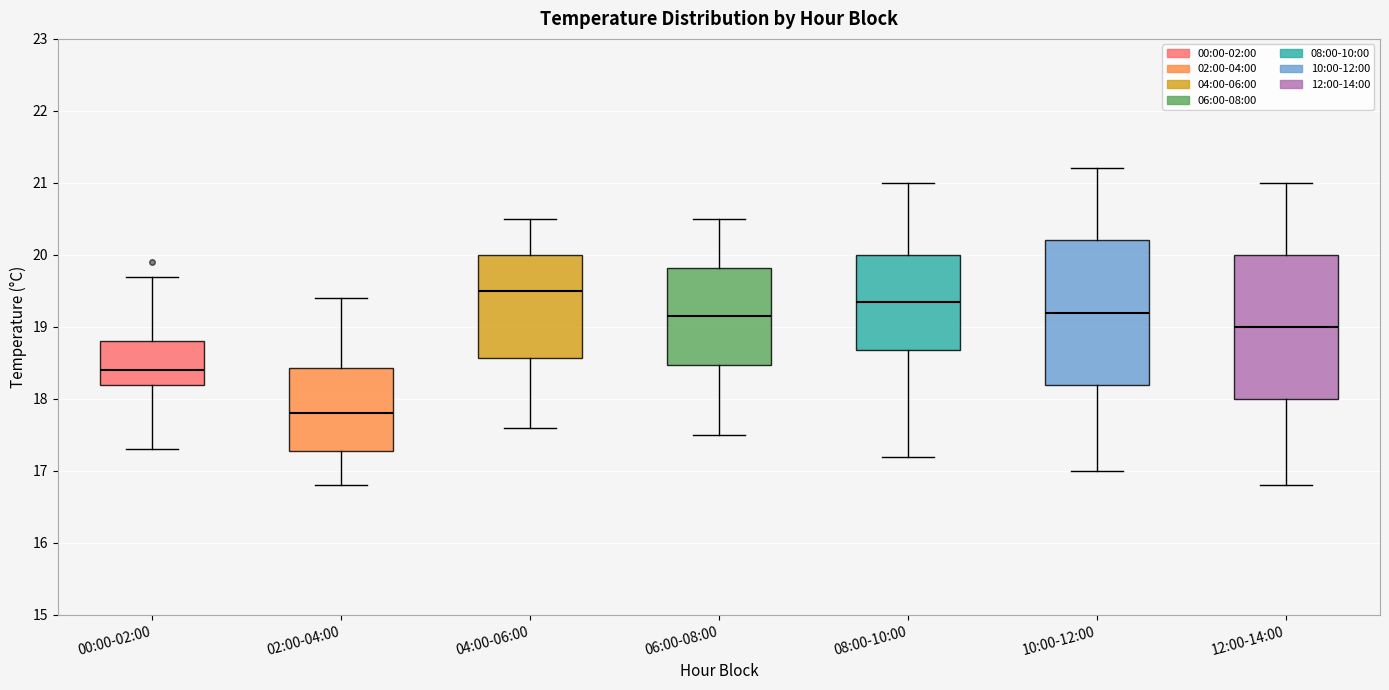

Reading left to right, read every box against the y-axis: the position of its median line, the range the box covers, and the ends of its whiskers. The values are not printed on the chart, so give them approximately, as read against the axis.

00:00-02:00: median 18.4, box 18.2 to 18.8, whiskers 17.3 to 19.7
02:00-04:00: median 17.8, box 17.3 to 18.4, whiskers 16.8 to 19.4
04:00-06:00: median 19.5, box 18.6 to 20.0, whiskers 17.6 to 20.5
06:00-08:00: median 19.2, box 18.5 to 19.8, whiskers 17.5 to 20.5
08:00-10:00: median 19.4, box 18.7 to 20.0, whiskers 17.2 to 21.0
10:00-12:00: median 19.2, box 18.2 to 20.2, whiskers 17.0 to 21.2
12:00-14:00: median 19.0, box 18.0 to 20.0, whiskers 16.8 to 21.0